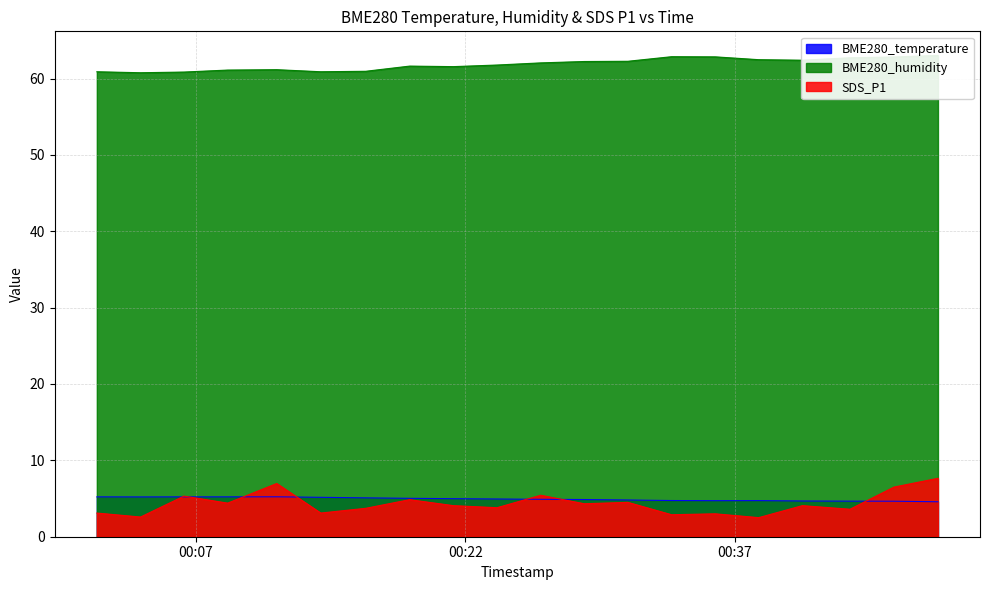

Reading right to left, list all the values displayed in this chart.

BME280_temperature: 4.6	4.7	4.7	4.7	4.7	4.7	4.7	4.8	4.9	4.9	4.9	5.0	5.0	5.1	5.2	5.2	5.2	5.2	5.2	5.2
BME280_humidity: 63.0	62.8	62.7	62.4	62.5	62.8	62.9	62.3	62.2	62.0	61.8	61.6	61.6	61.0	60.9	61.2	61.1	60.9	60.8	60.9
SDS_P1: 7.7	6.5	3.6	4.1	2.5	3.0	2.9	4.5	4.3	5.4	3.8	4.1	4.8	3.7	3.1	7.0	4.4	5.3	2.6	3.1